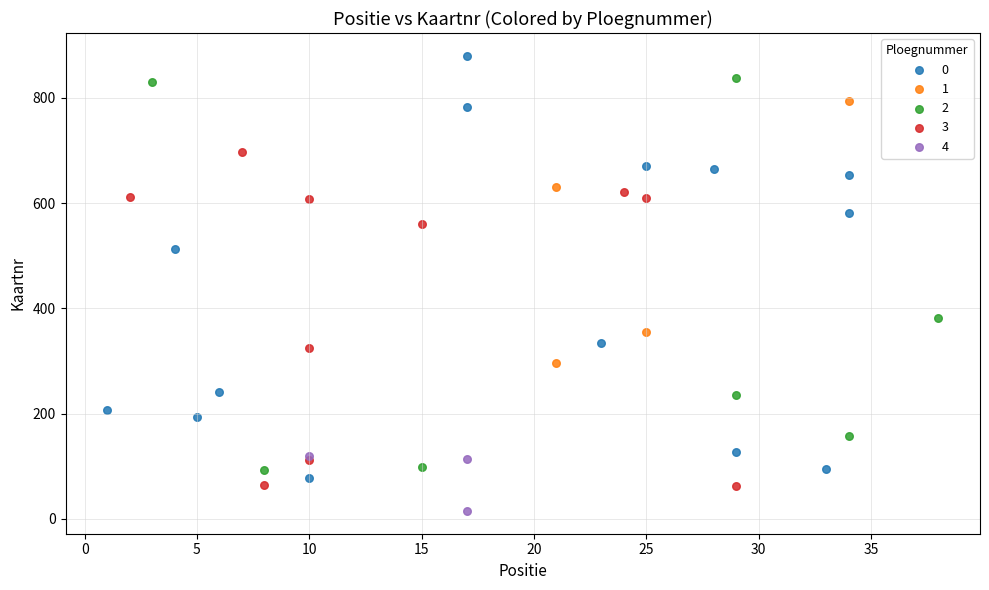

Which series has the largest Y range (max minus min)?

0